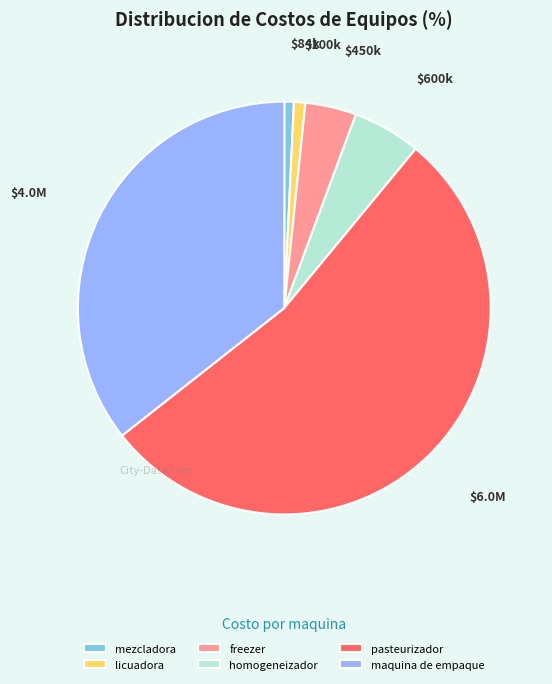

Does any single category account for the majority?

Yes